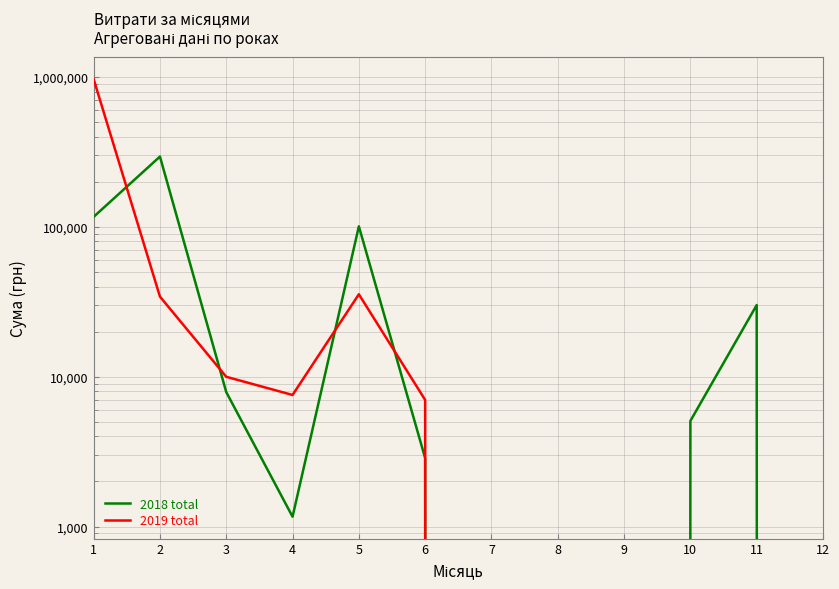

What is the difference between the 2019 total values at 2 and 4?

26695.7